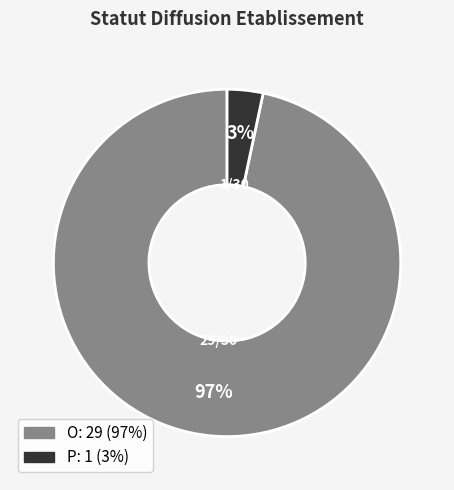

Does P represent more than half of the total?

No